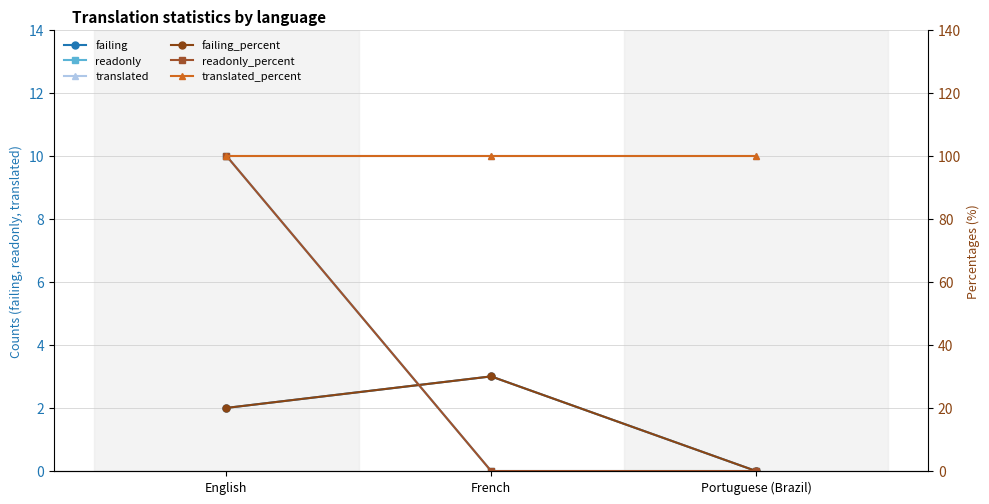

Does the chart have visible grid lines?

Yes